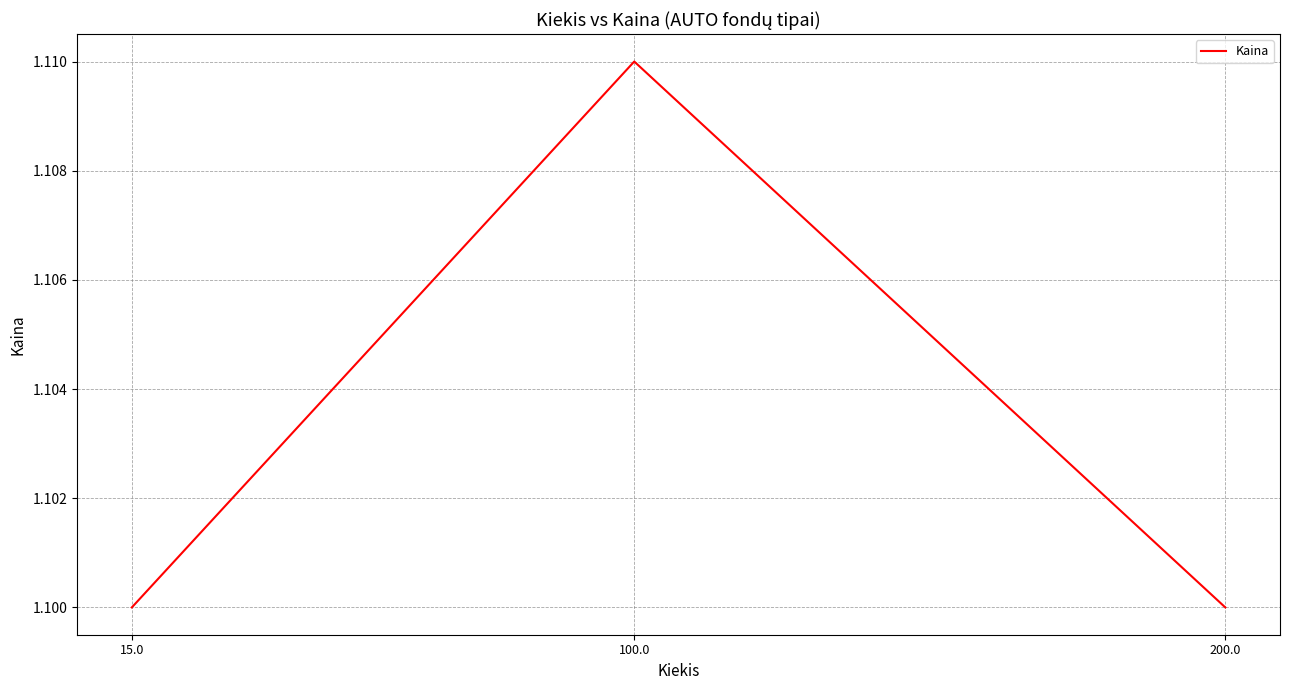

True or false: the data shows 1.1 at 200.0.

True